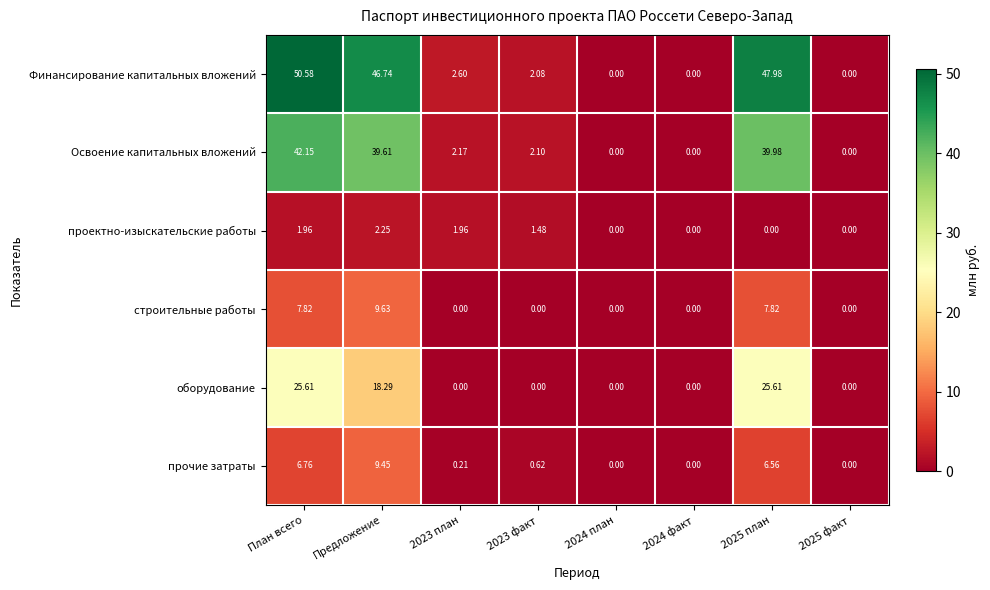

Rank the series by their maximum value, from highest to lowest.

Финансирование капитальных вложений, Освоение капитальных вложений, оборудование, строительные работы, прочие затраты, проектно-изыскательские работы